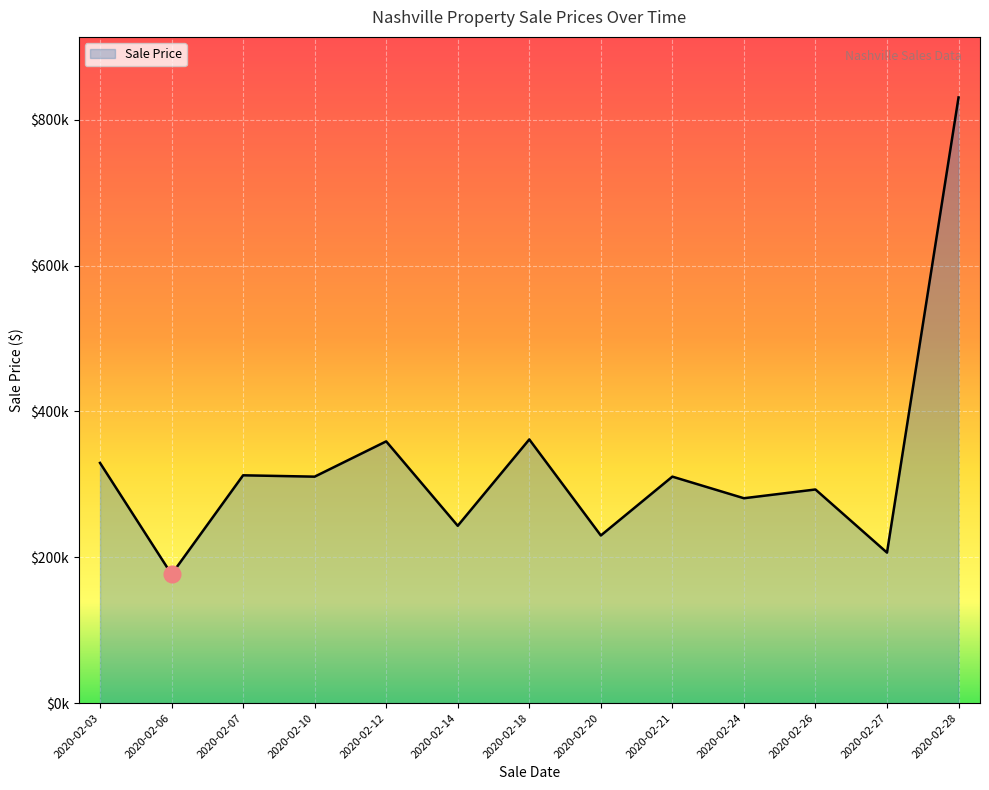

Read the value at 2020-02-03.

329450.0